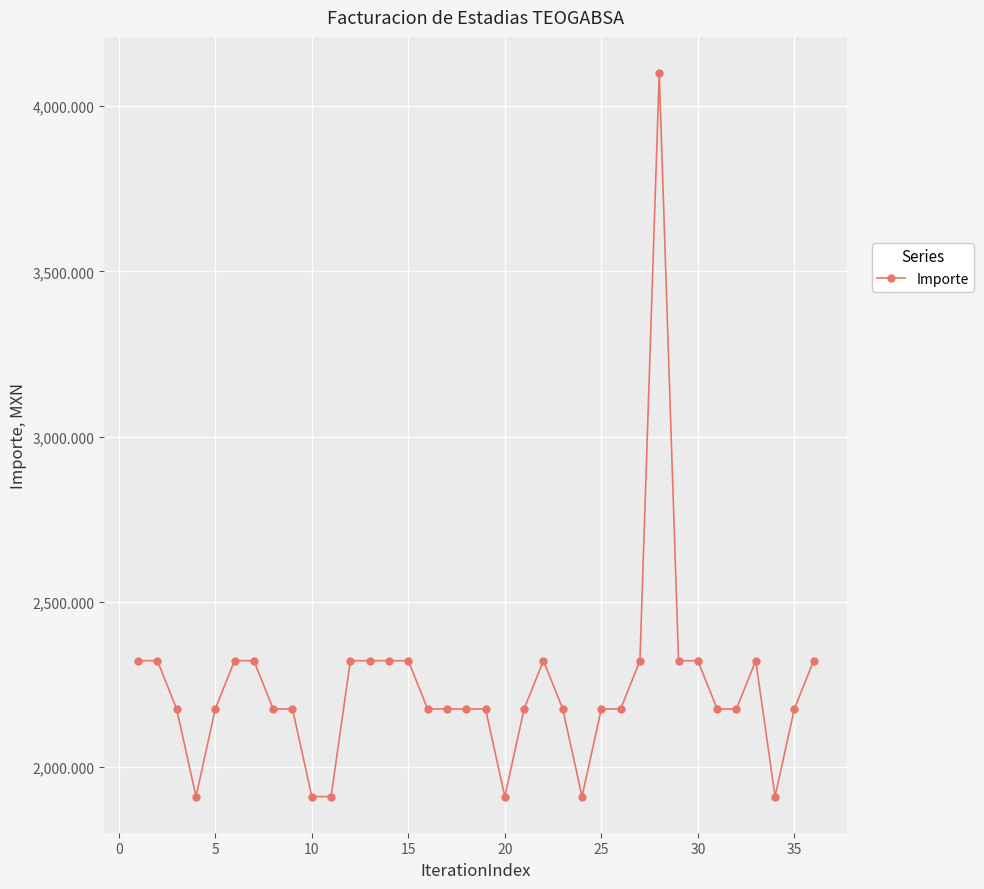

What is the average value?

2241.6